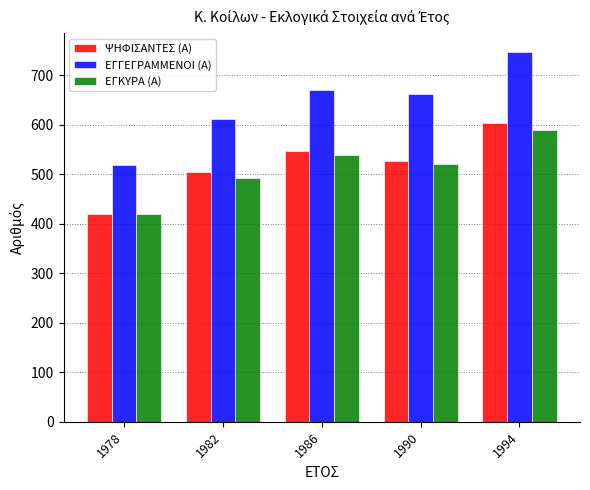

The ΕΓΚΥΡΑ (Α) series shows 493 at 1982. True or false?

True